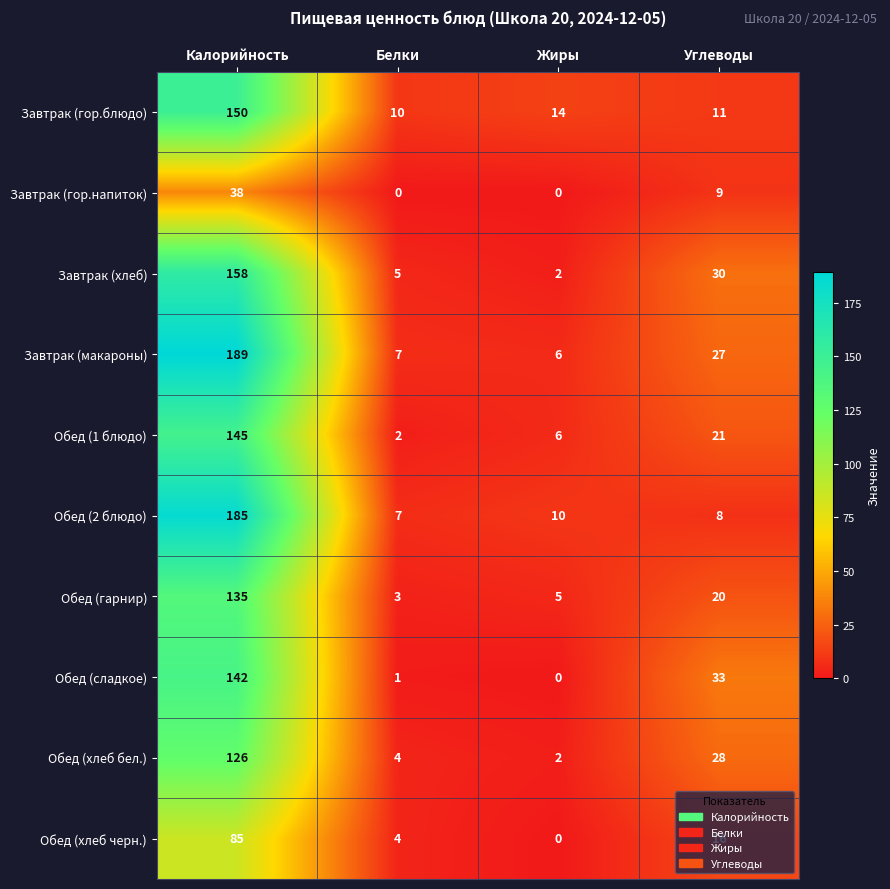

True or false: Обед (1 блюдо) has a value of 21 at Углеводы.

True